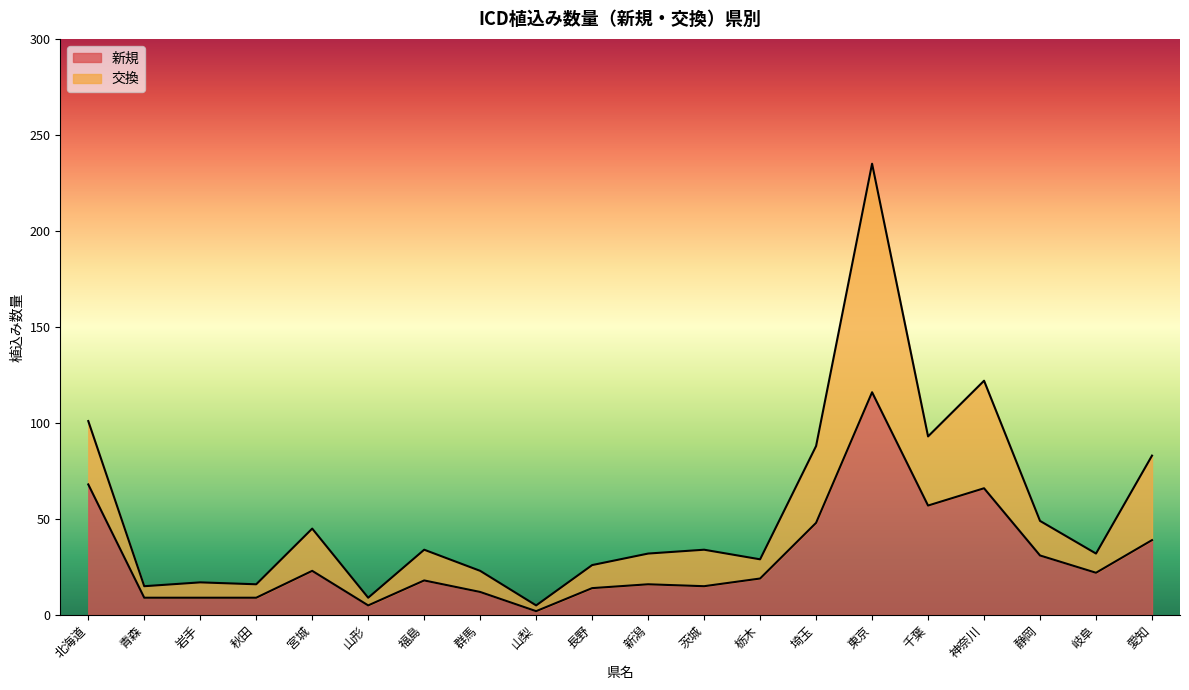

At how many categories does at least one series exceed 43?

8